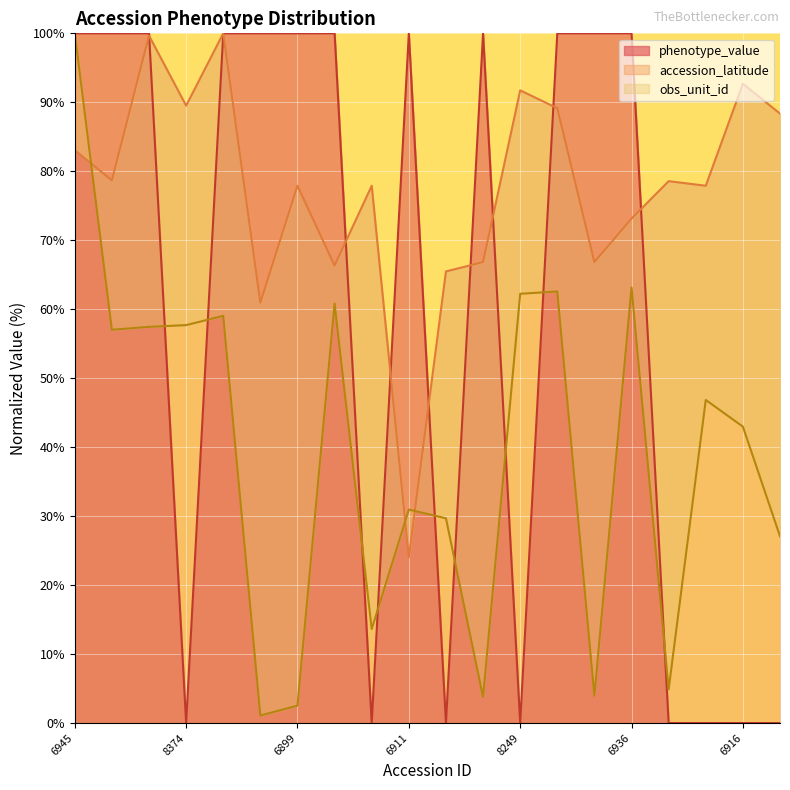

At which label does obs_unit_id first exceed 46?

6945